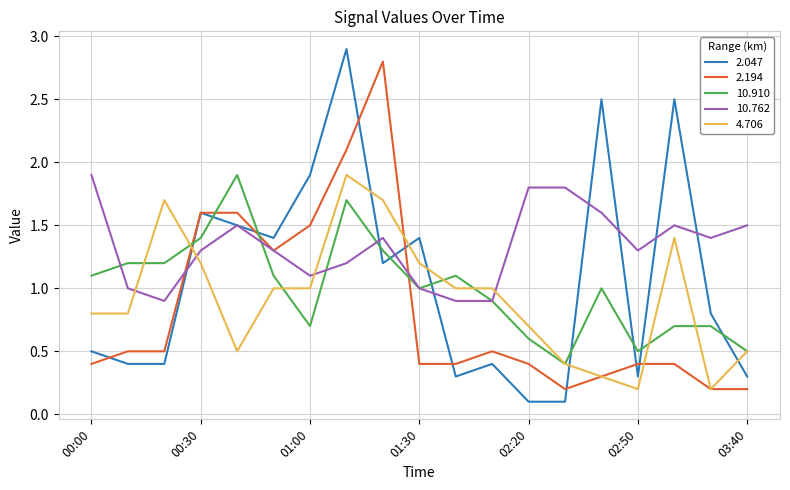

Rank the series by their average value, from highest to lowest.

10.762, 2.047, 10.910, 4.706, 2.194